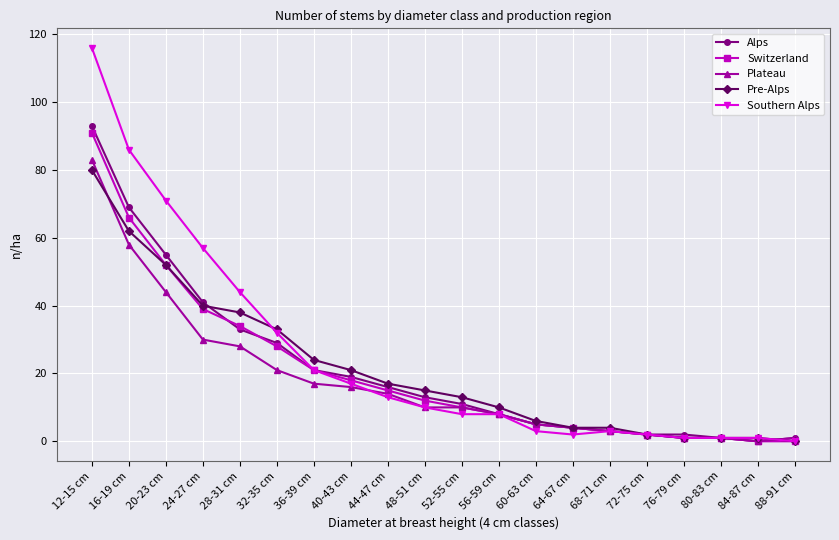

Is this an area chart (filled region under the line)?

No